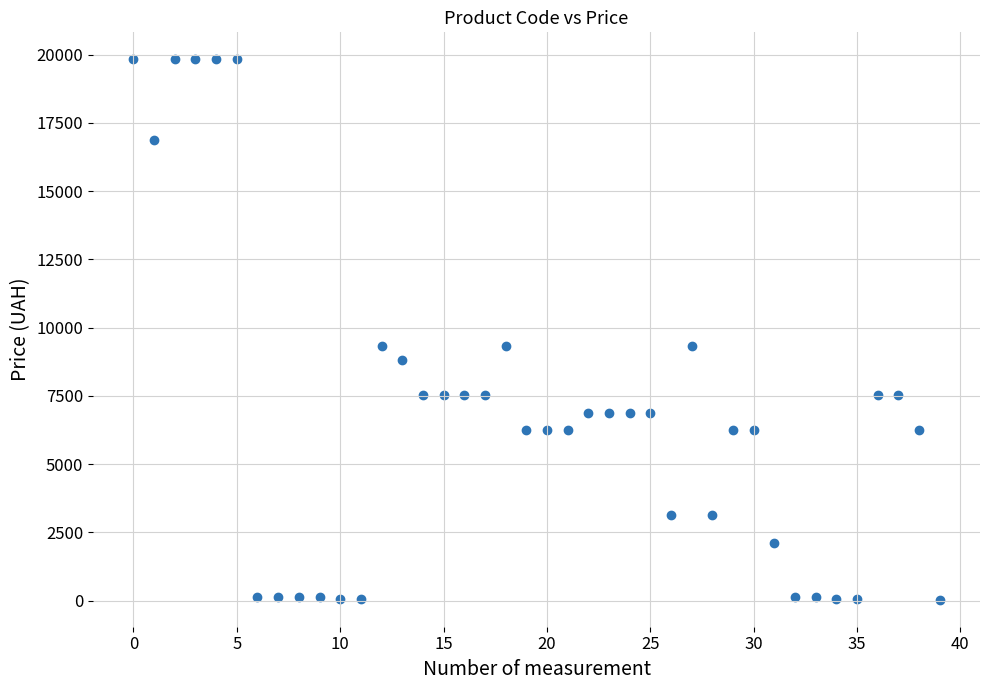

What is the range of Y values (max minus min)?

19799.8